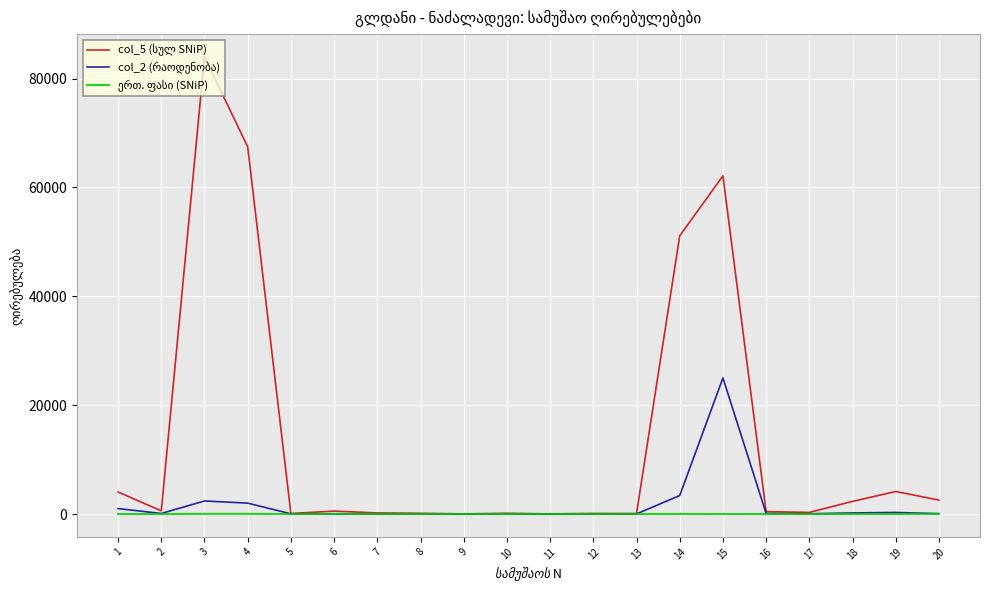

What is the greatest value displayed?

83980.5